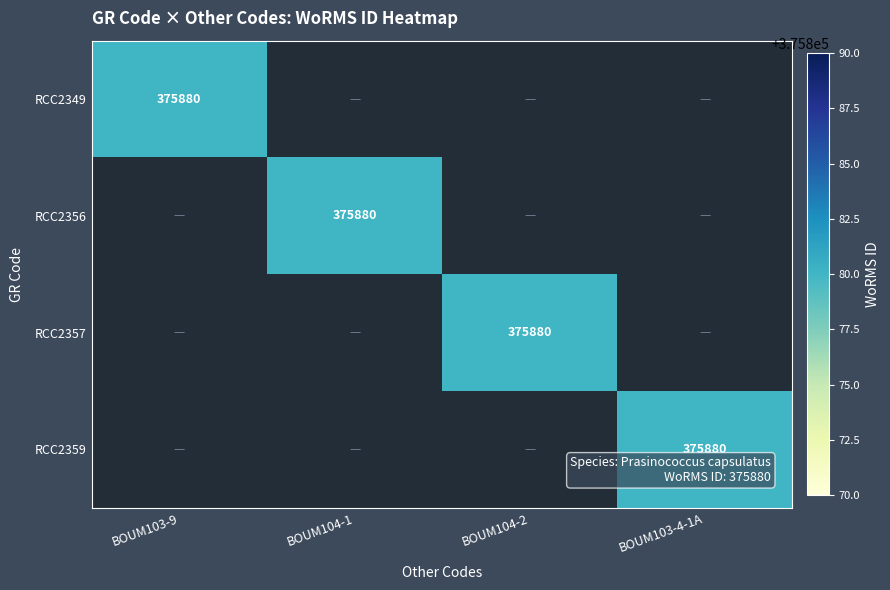

The RCC2349 series shows 375880 at BOUM103-9. True or false?

True